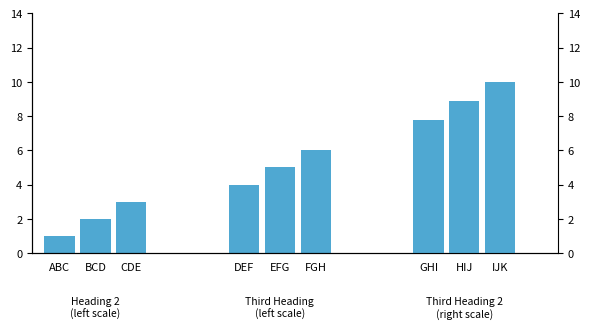

Where does the Heading 2 series first go above 2?

CDE